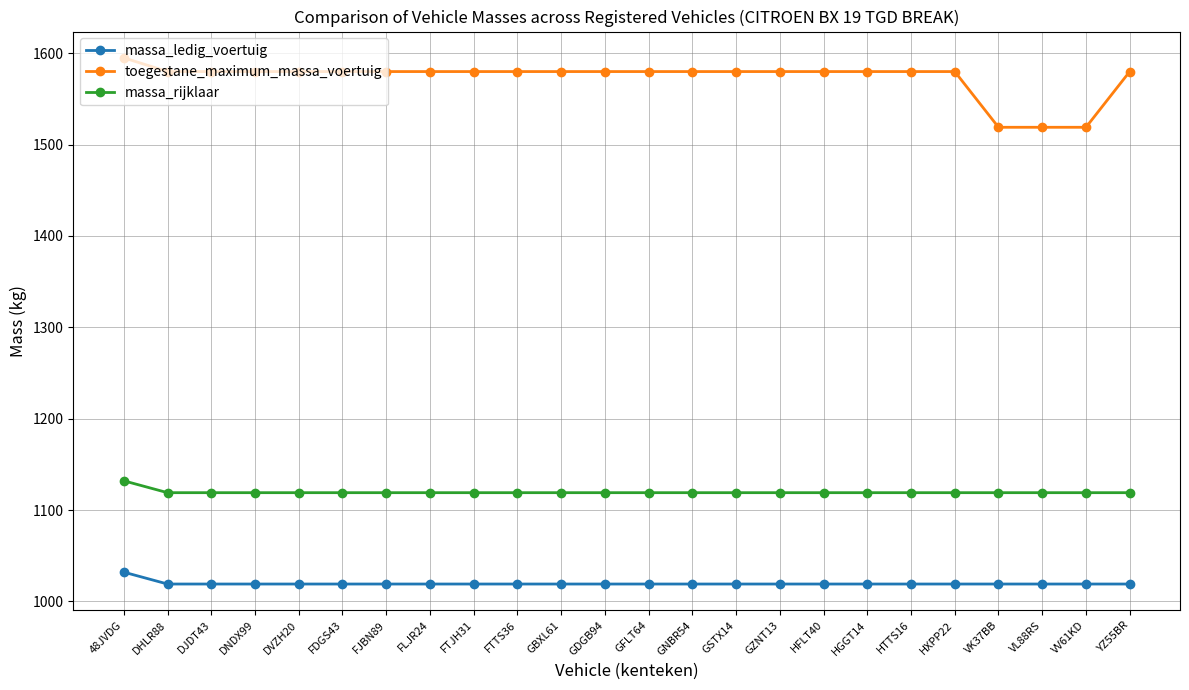

The toegestane_maximum_massa_voertuig series shows 2429 at FTJH31. True or false?

False